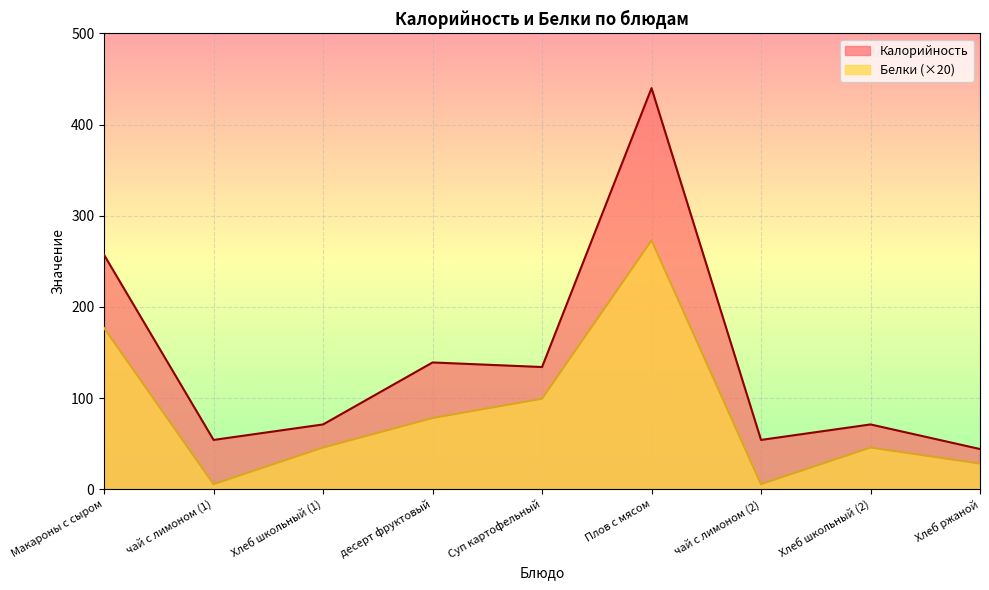

At how many categories does at least one series exceed 426?

1